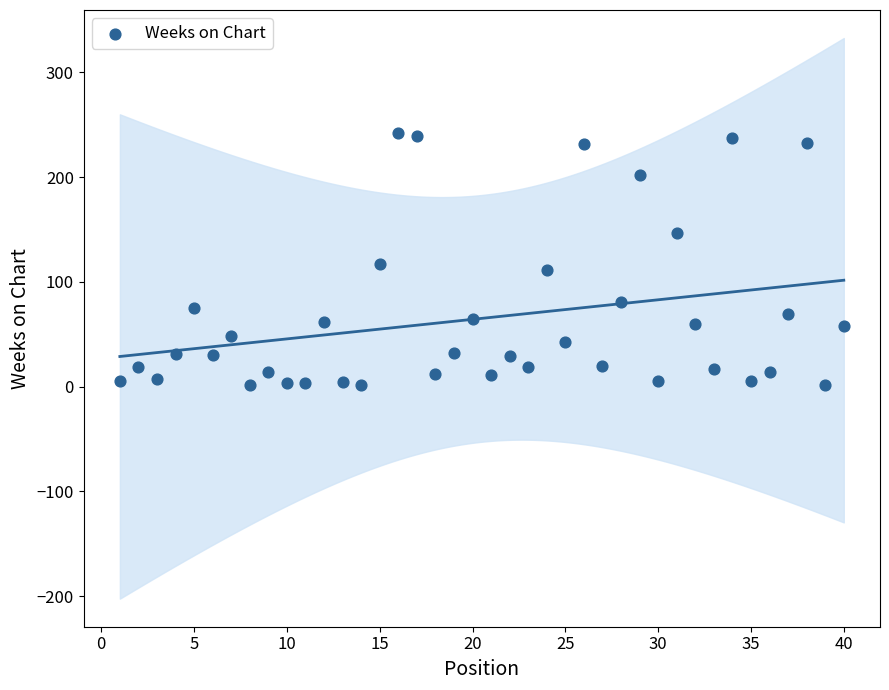

What is the range of X values (max minus min)?

39